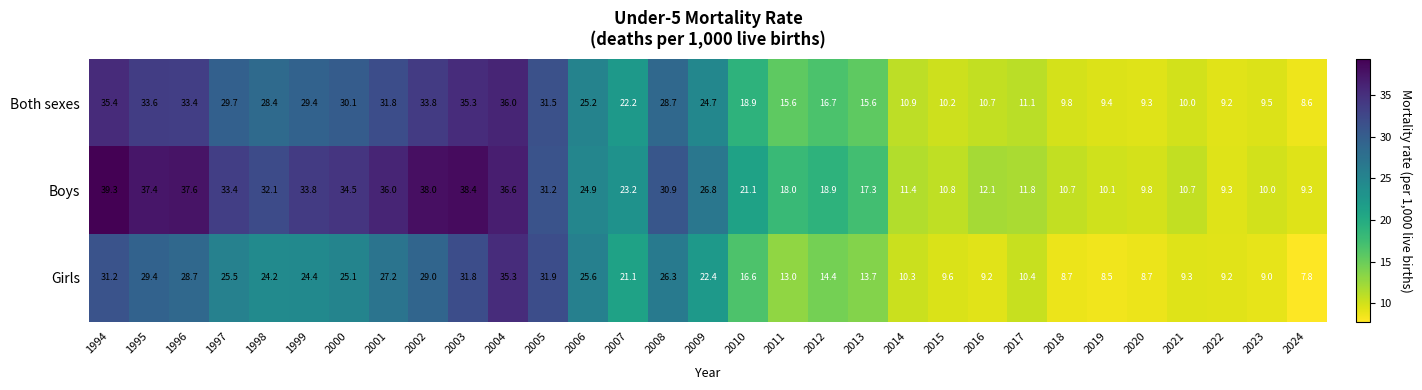

What is the smallest value displayed?

7.8